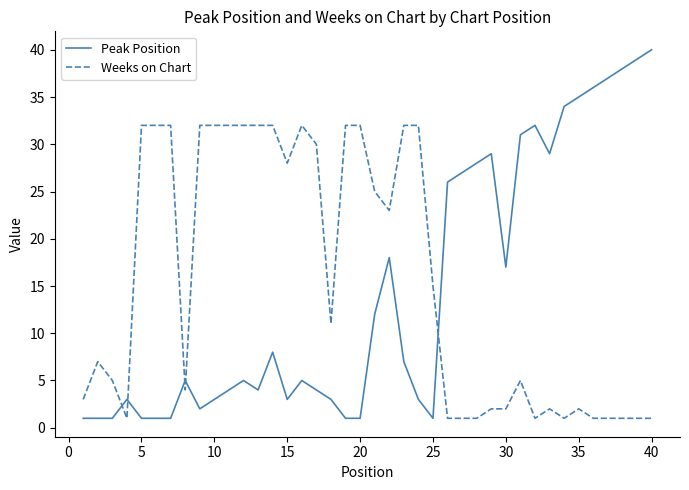

Which series has the widest spread of values?

Peak Position